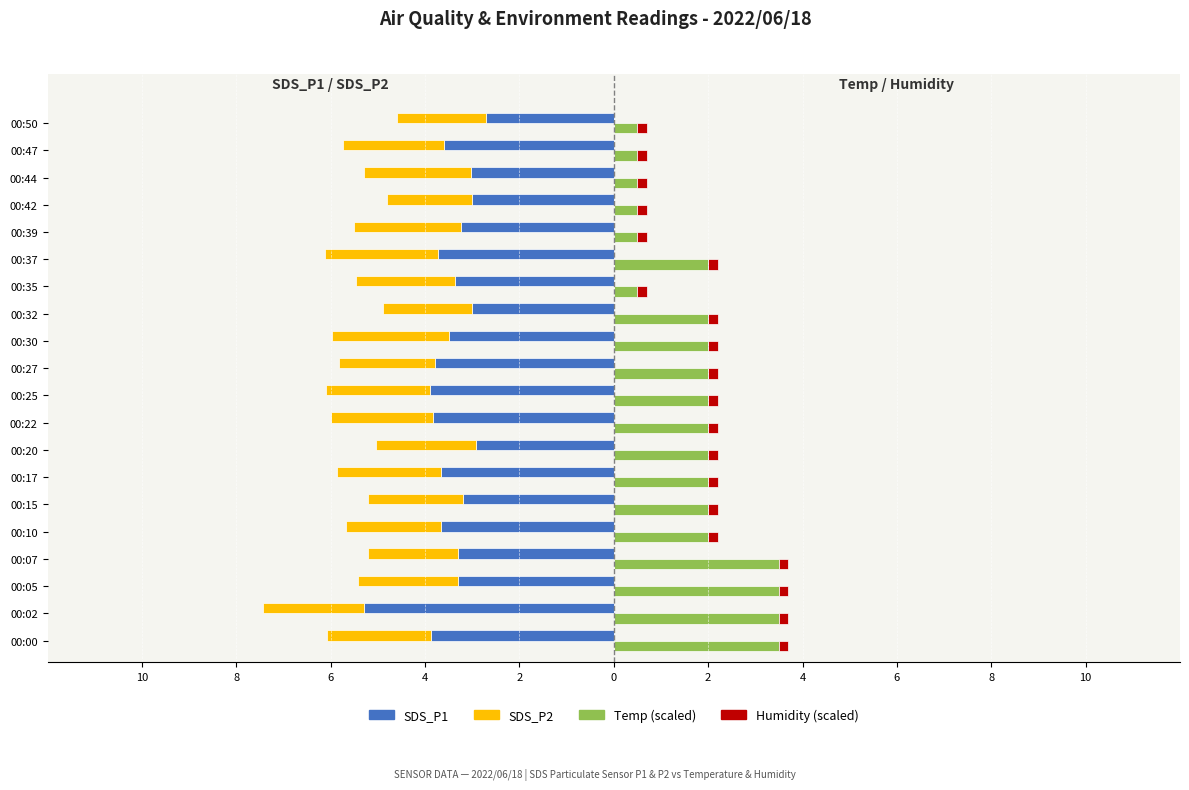

How many groups of bars are there?

20